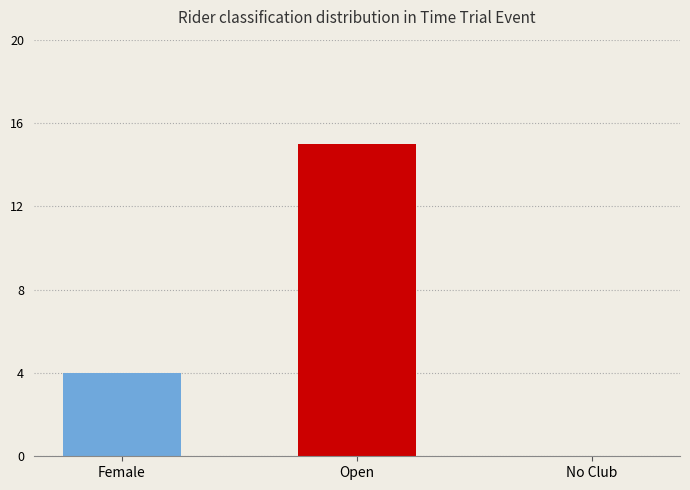

How many positive values are there?

2